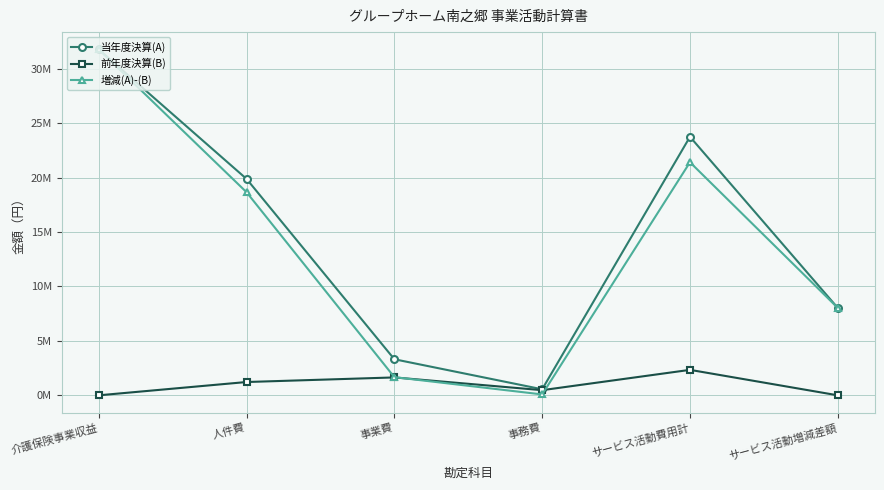

Reading left to right, transcribe all the data shown in this chart.

当年度決算(A): 31775504	19881107	3313751	554559	23749417	8026087
前年度決算(B): 0	1222443	1644241	472718	2339402	0
増減(A)-(B): 31775504	18658664	1669510	81841	21410015	8026087